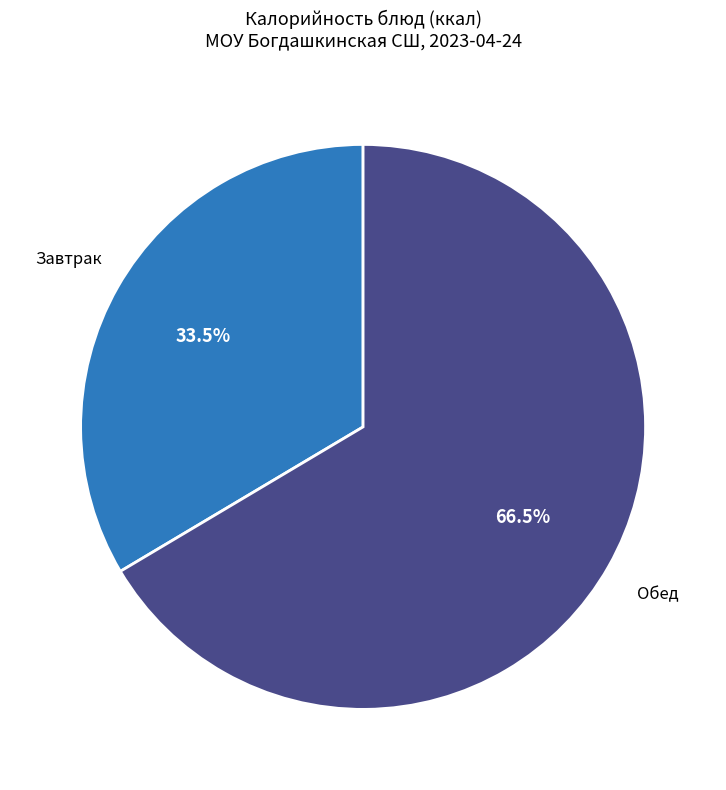

Is there any slice that represents more than half of the pie?

Yes